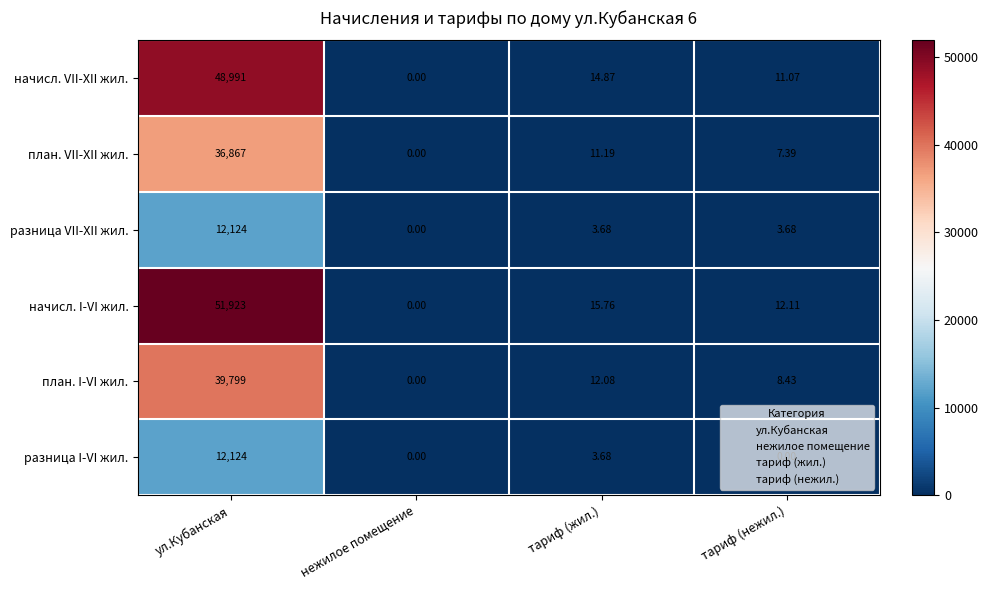

List the labels in order of начисл. VII-XII жил. value, largest first.

ул.Кубанская, тариф (жил.), тариф (нежил.), нежилое помещение